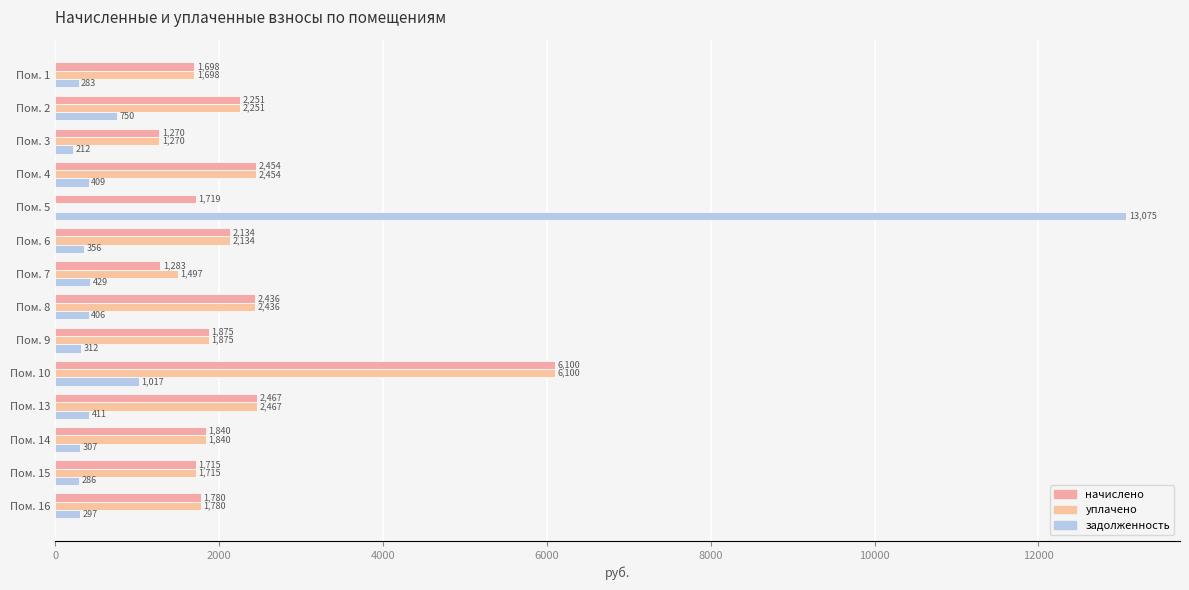

Which category has the highest value in the начислено series?

Пом. 10